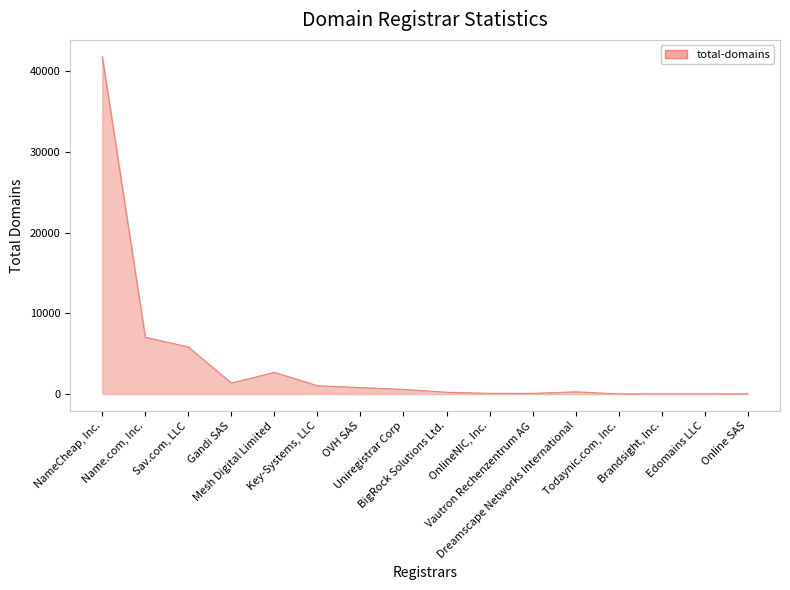

What is the maximum value shown in the chart?

41800